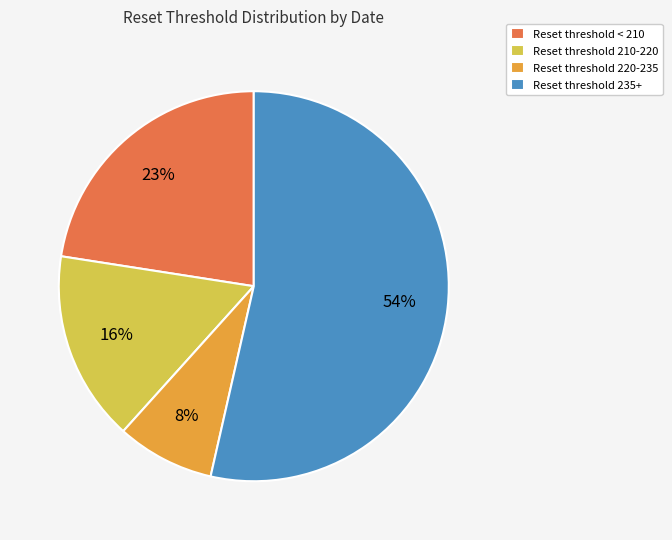

Combined, do Reset threshold 210-220 and Reset threshold < 210 account for over 50%?

No